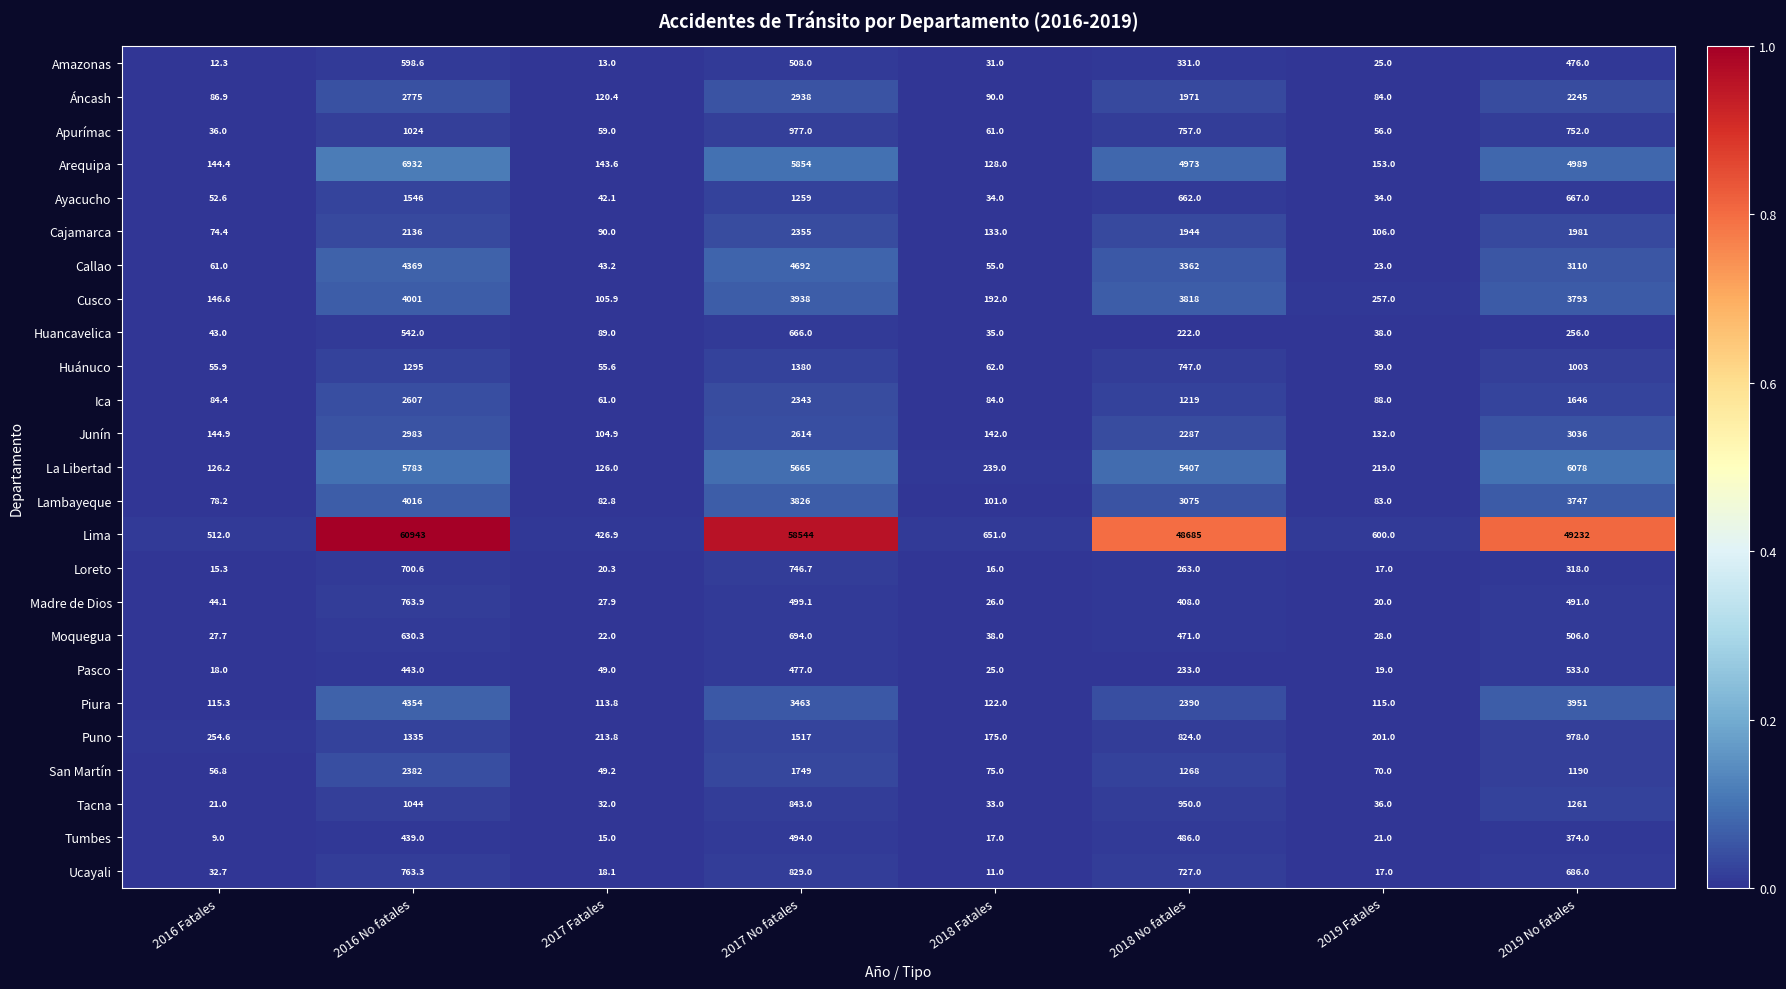

The Junín series shows 144.9 at 2016 Fatales. True or false?

True